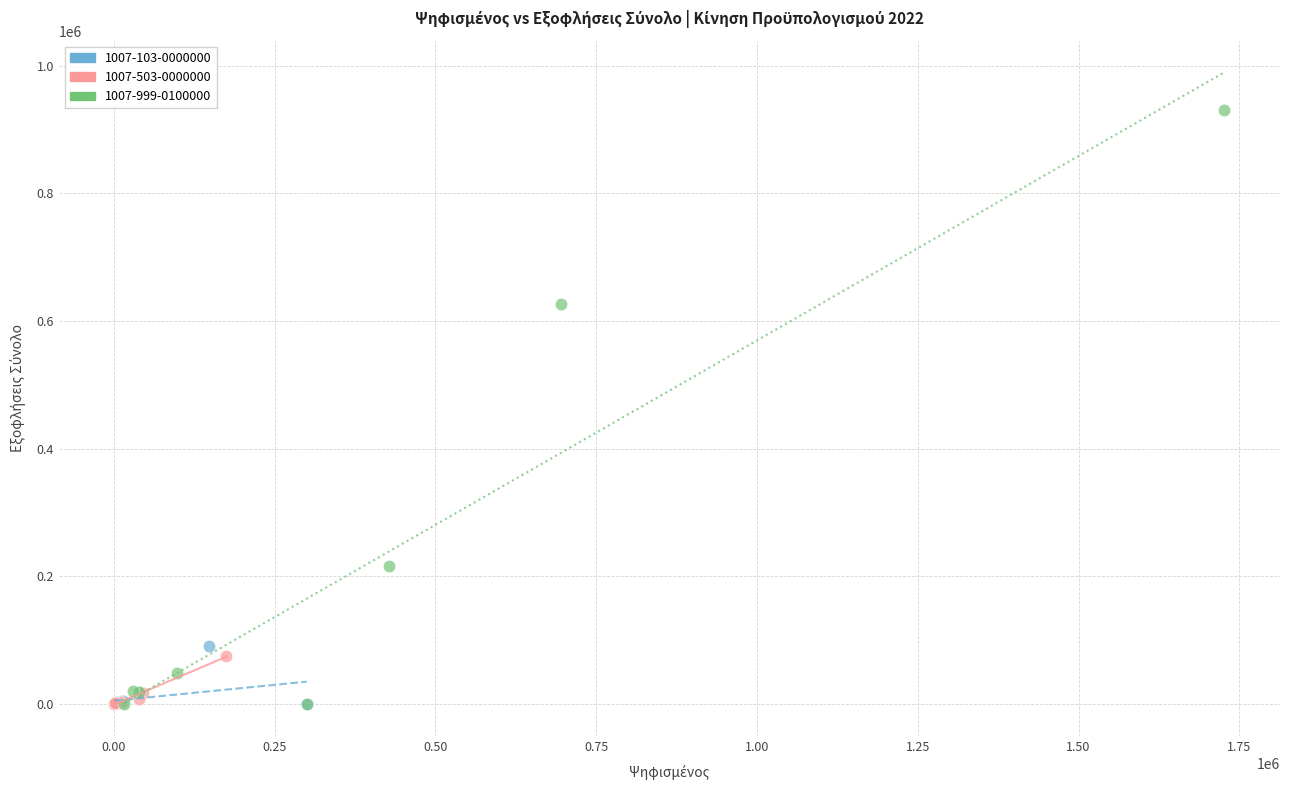

Which series has the largest Y range (max minus min)?

1007-999-0100000